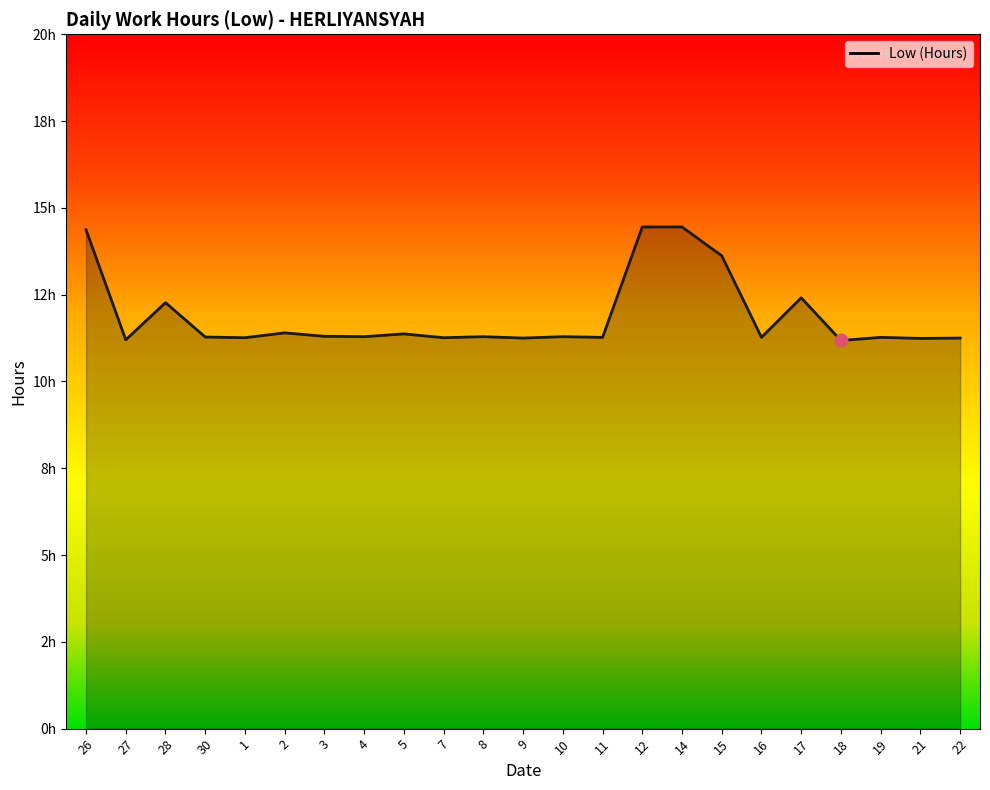

What is the change in value from 27 to 15?

+2.4